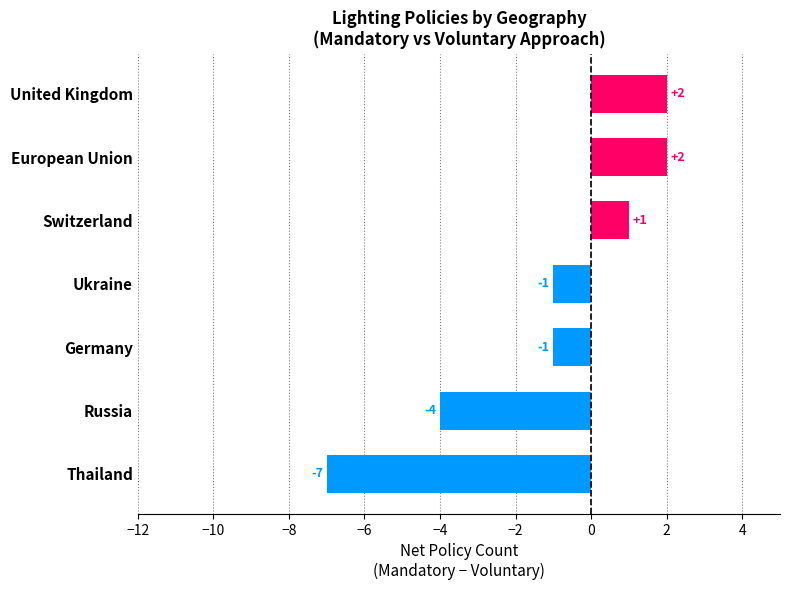

Reading bottom to top, transcribe all the data shown in this chart.

-7	-4	-1	-1	1	2	2